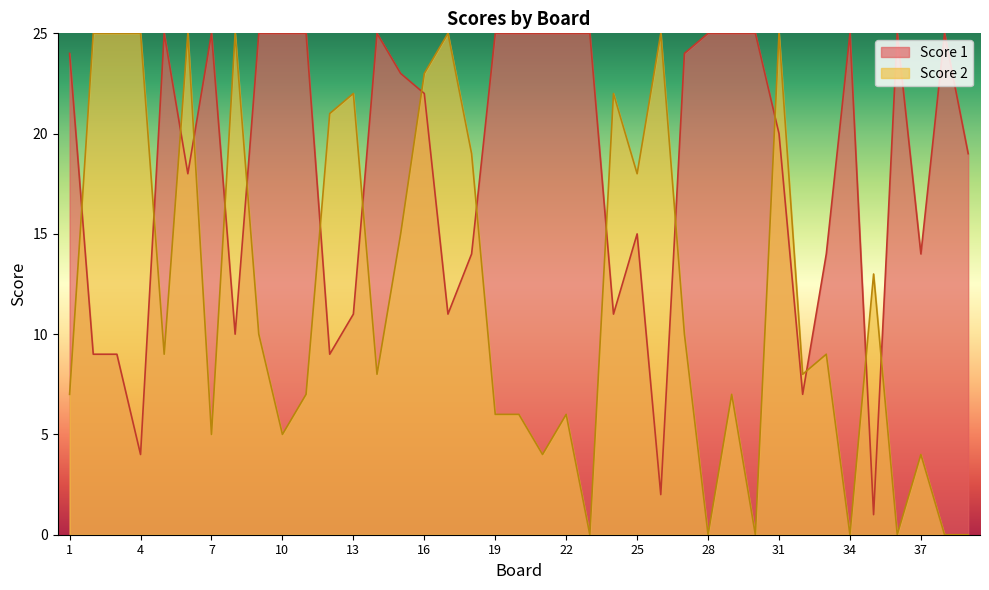

How many times do Score 1 and Score 2 cross each other?

16